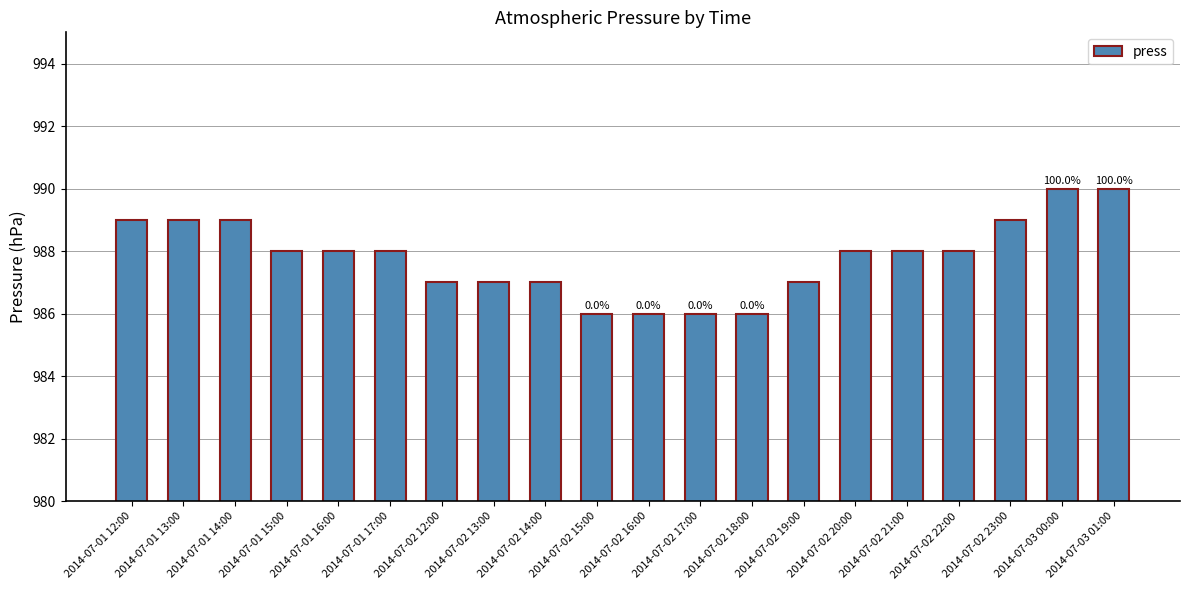

What is the label of the 5th bar from the right?

2014-07-02 21:00